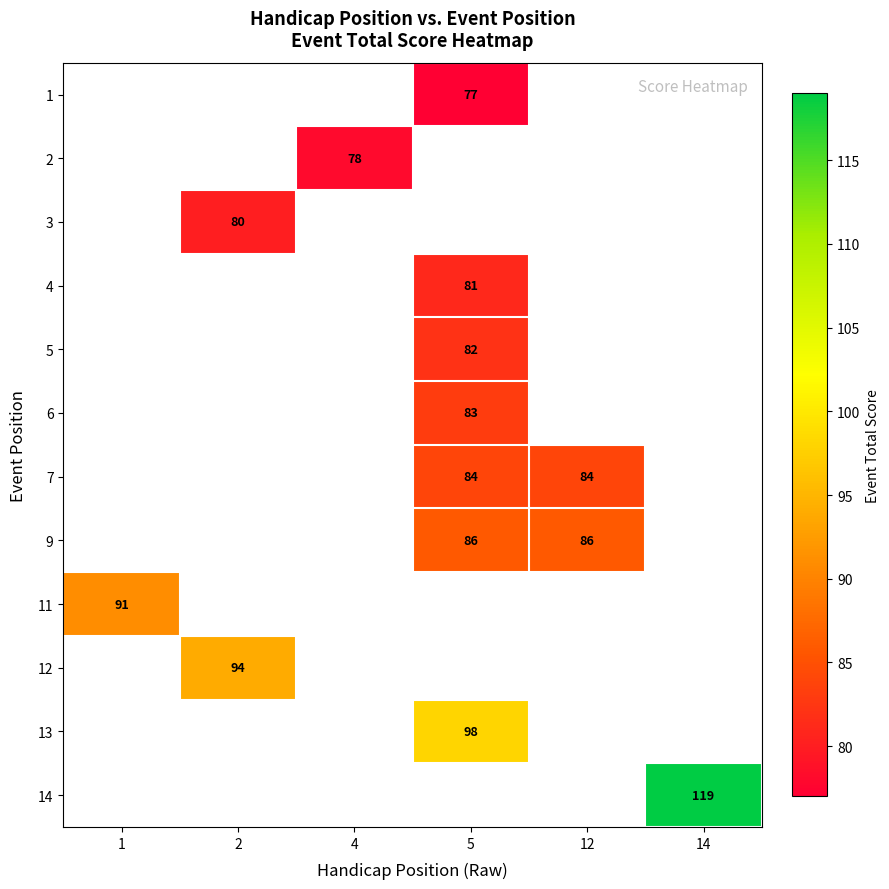

Between 5 and 14, which is larger?

14